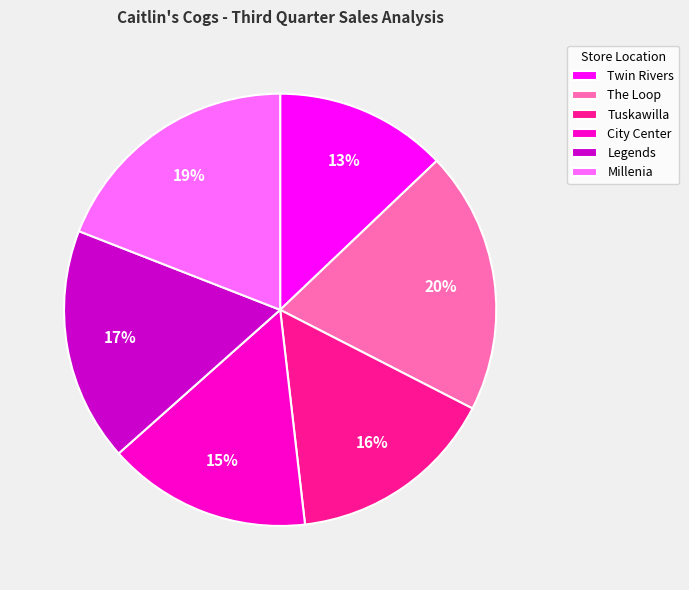

Count the number of slices in the pie.

6